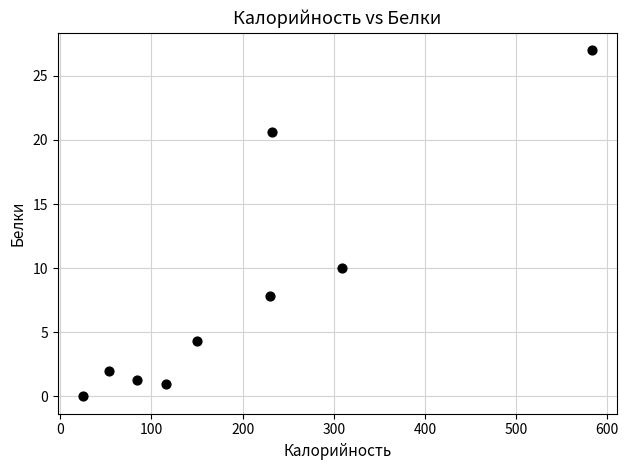

What is the average X value?

198.2